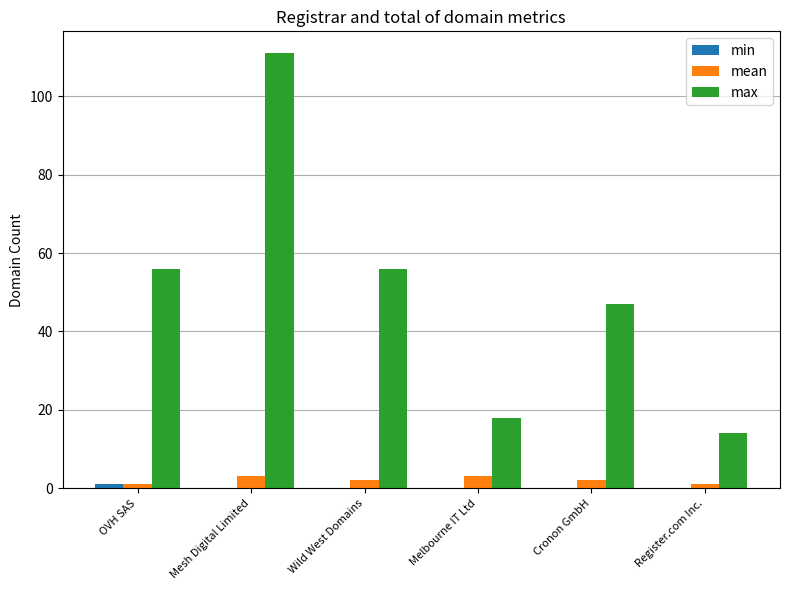

Between Mesh Digital Limited and Register.com Inc., which series saw the biggest shift?

max